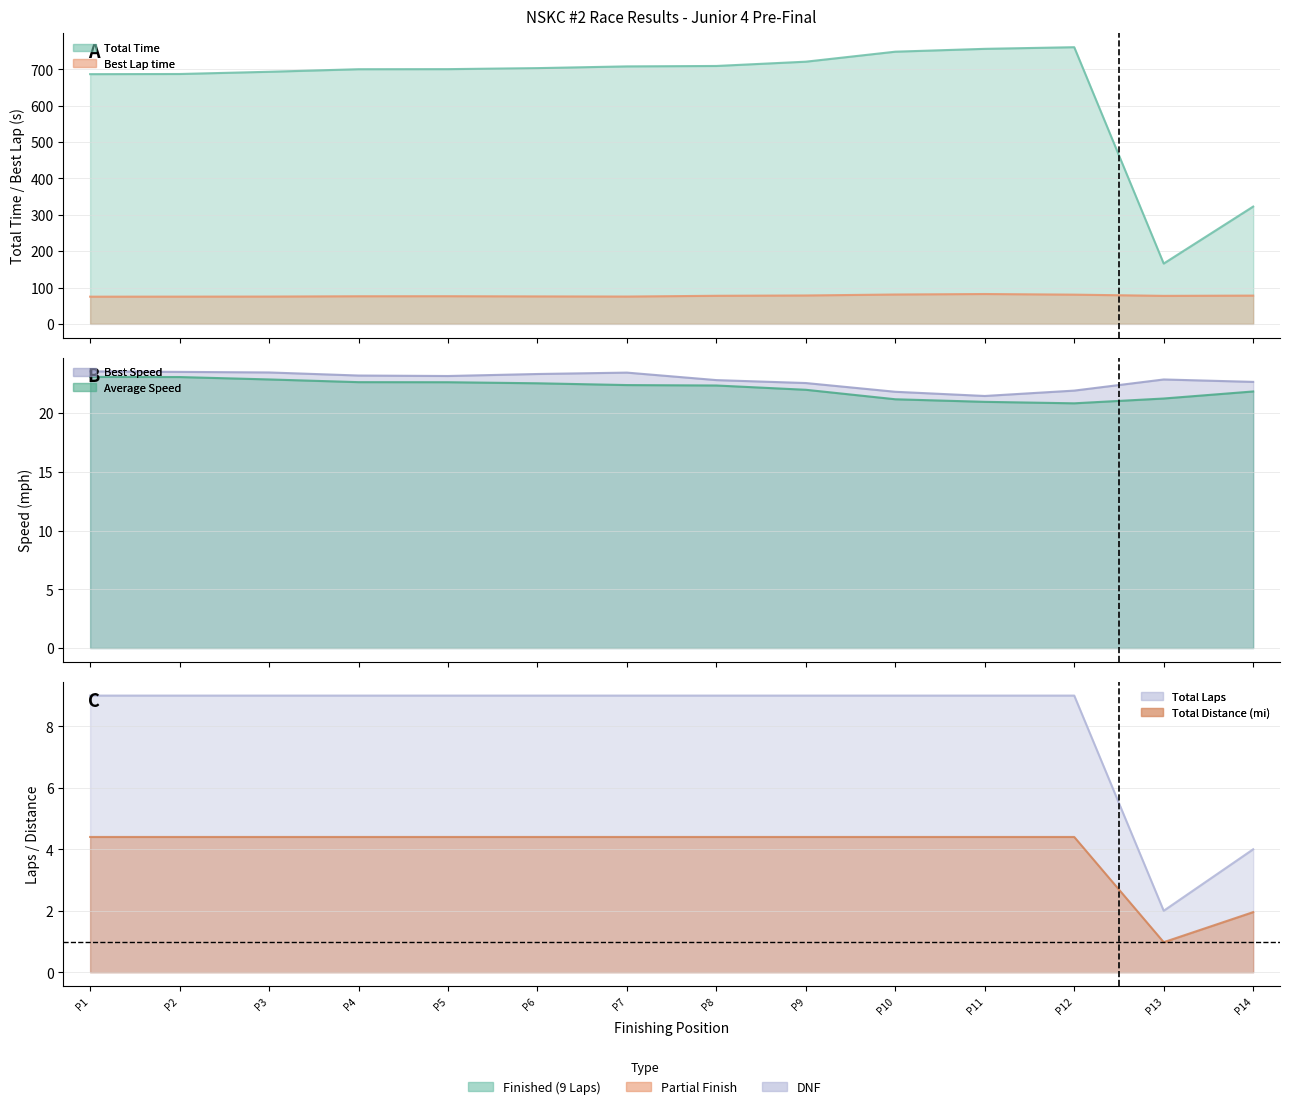

What are all the series names shown in the legend?

Total Laps, Total Time, Best Lap time, Best Speed, Average Speed, Total Distance